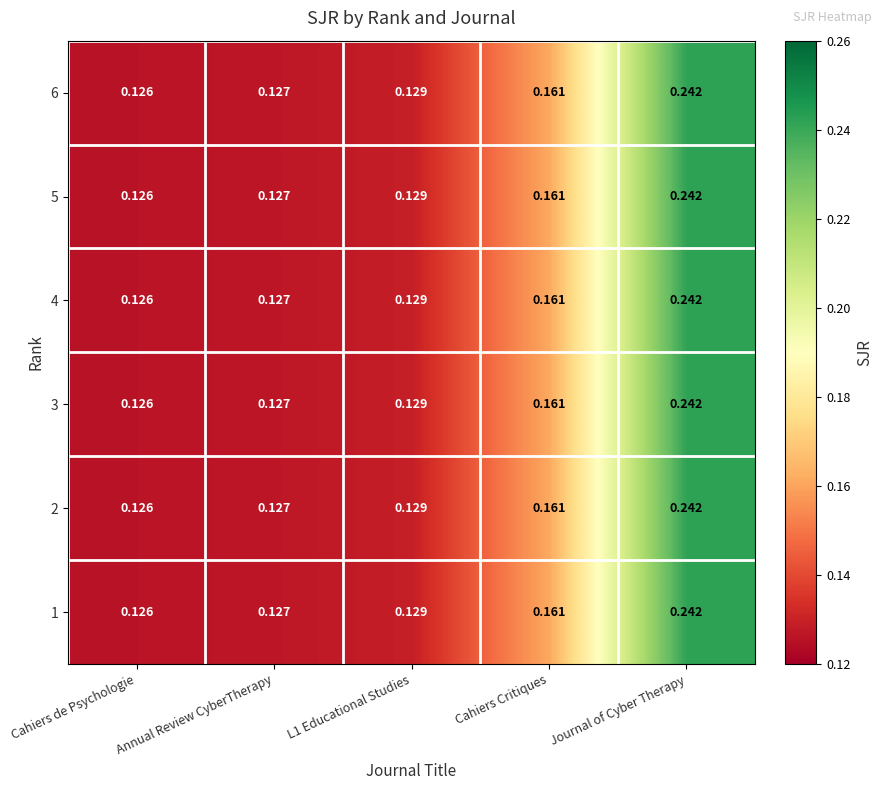

Where is 3 nearest to the value 0?

Cahiers de Psychologie